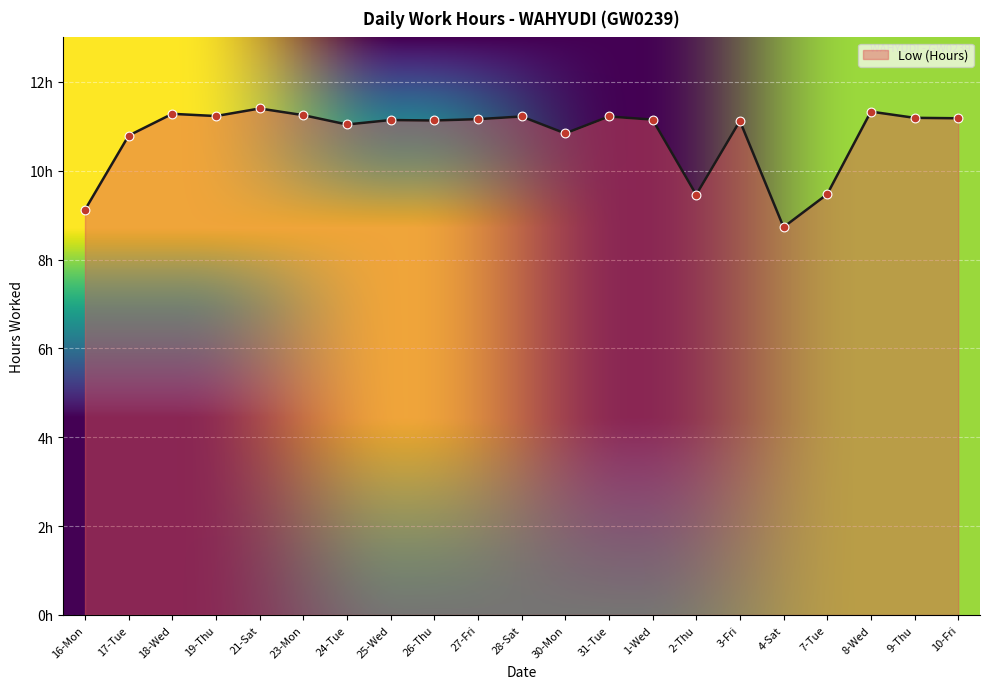

What is the change in value from 30-Mon to 3-Fri?

+0.3